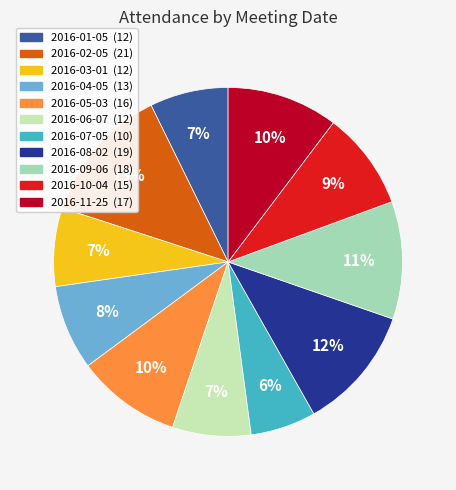

Which slice is the smallest?

2016-07-05